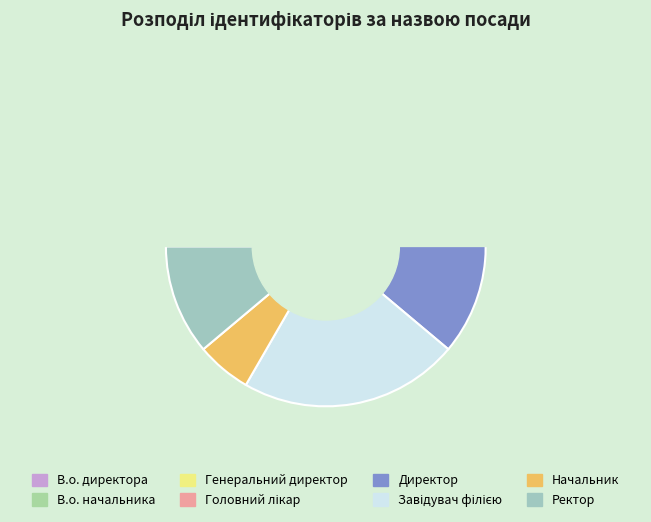

Count the number of slices in the pie.

8